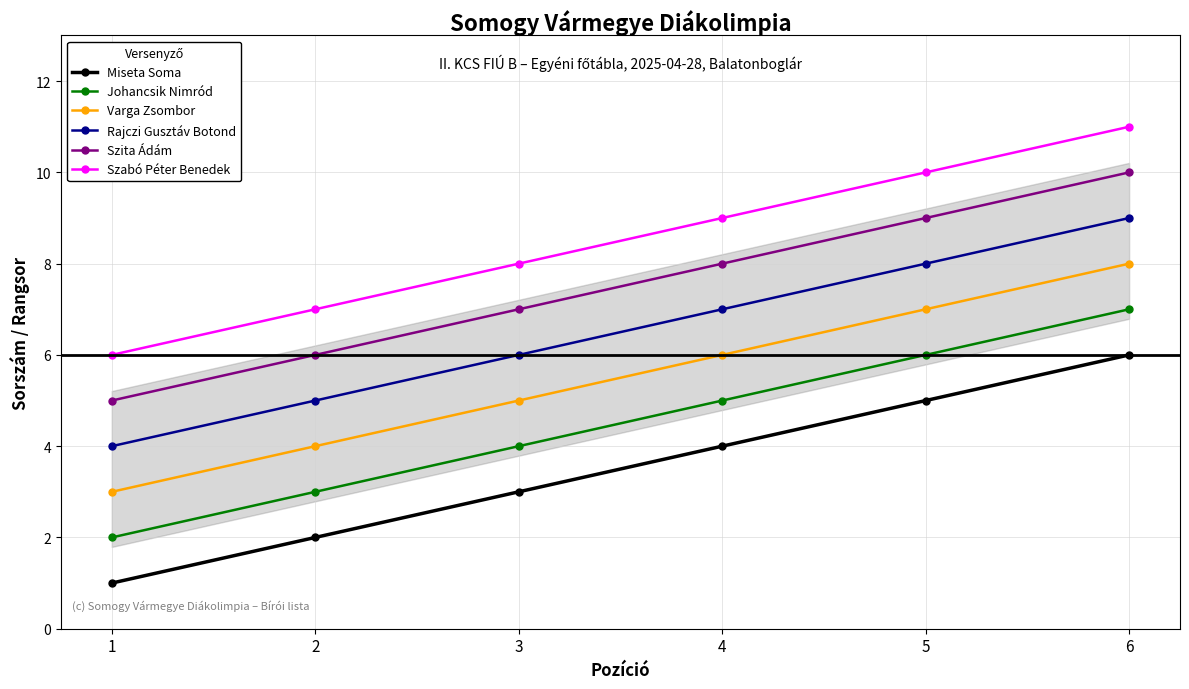

Count the number of categories in the chart.

6